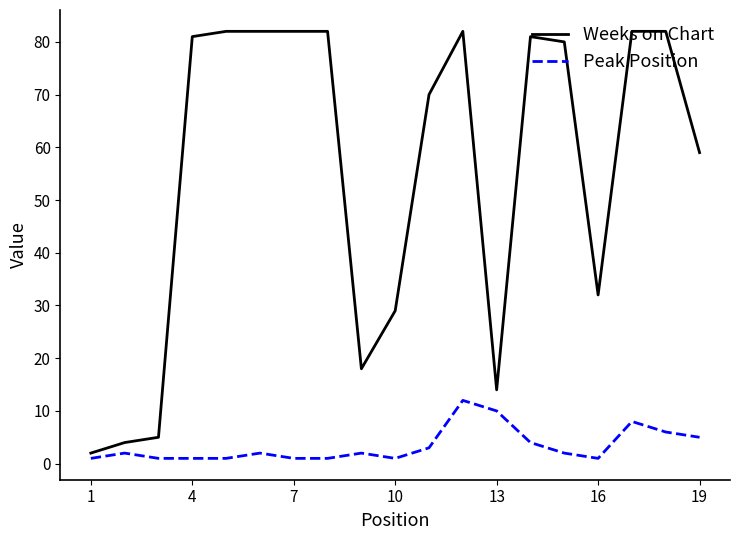

What is the greatest value displayed?

82